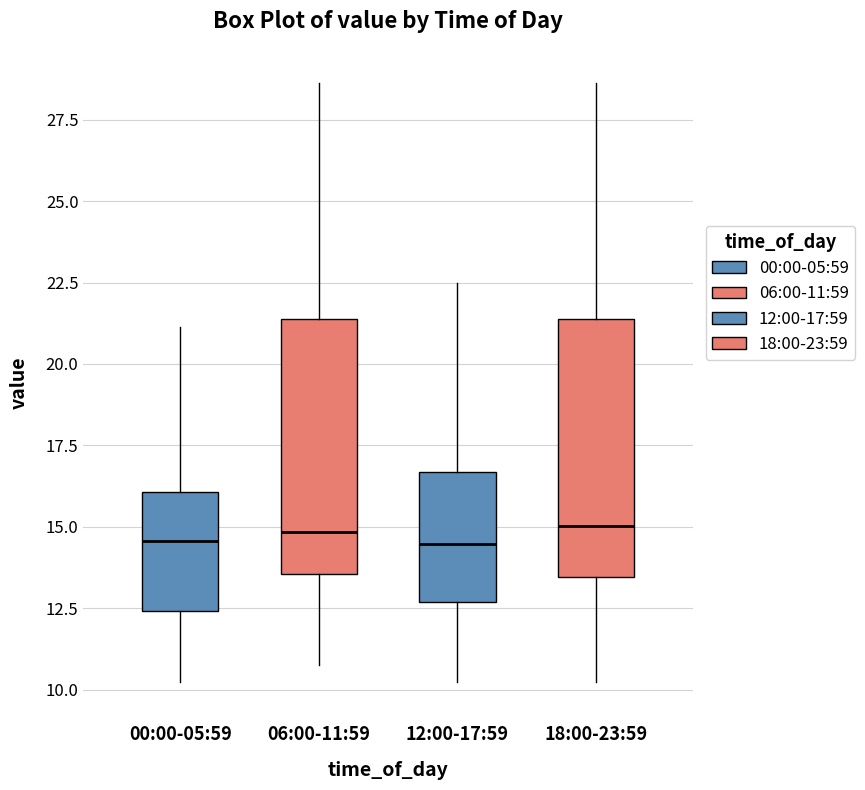

Reading left to right, read every box against the y-axis: the position of its median line, the range the box covers, and the ends of its whiskers. The values are not printed on the chart, so give them approximately, as read against the axis.

00:00-05:59: median 14.5, box 12.5 to 16.0, whiskers 10.5 to 21.0
06:00-11:59: median 15.0, box 13.5 to 21.5, whiskers 11.0 to 28.5
12:00-17:59: median 14.5, box 12.5 to 16.5, whiskers 10.5 to 22.5
18:00-23:59: median 15.0, box 13.5 to 21.5, whiskers 10.5 to 28.5